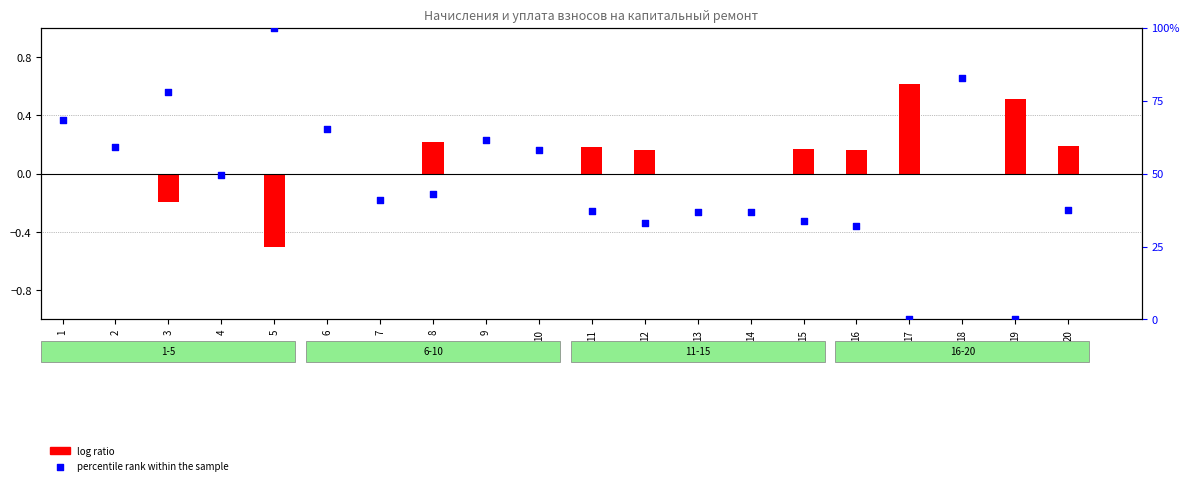

At which category is the sum across all series the highest?

5